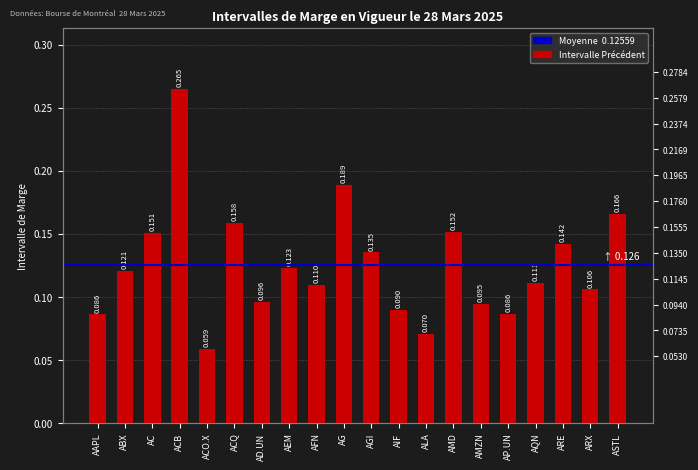

List the labels in order of value, largest first.

ACB, AG, ASTL, ACQ, AMD, AC, ARE, AGI, AEM, ABX, AQN, AFN, ARX, AD.UN, AMZN, AIF, AP.UN, AAPL, ALA, ACO.X